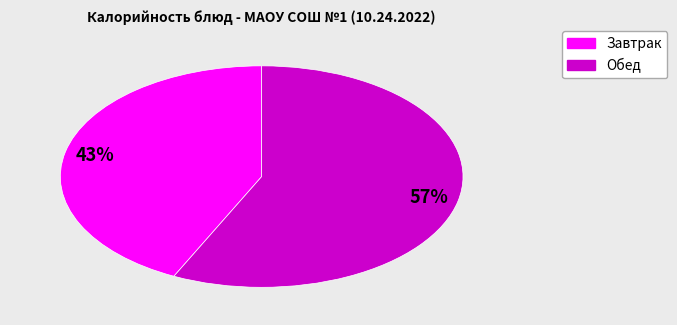

How many segments does this pie chart have?

2